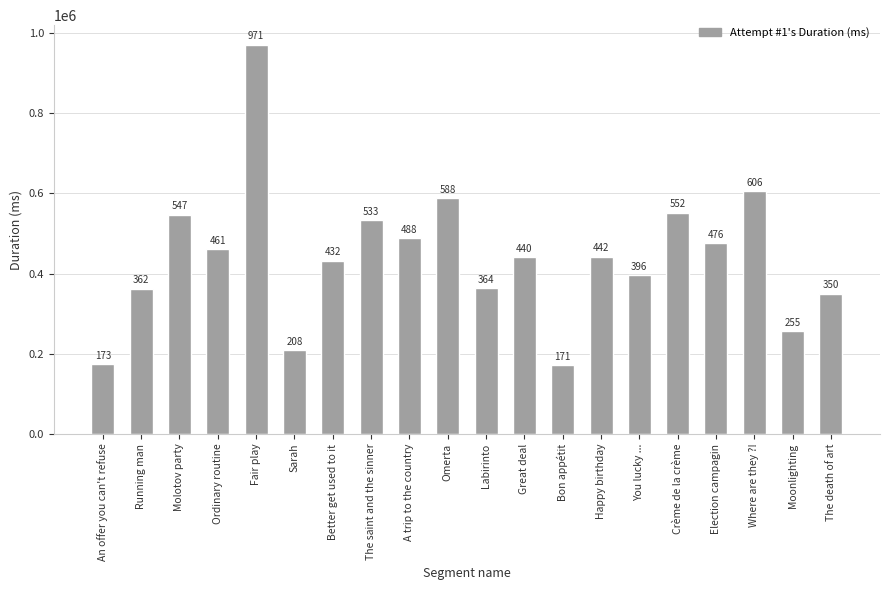

What value does the data have at The saint and the sinner, to the nearest 10?

532830